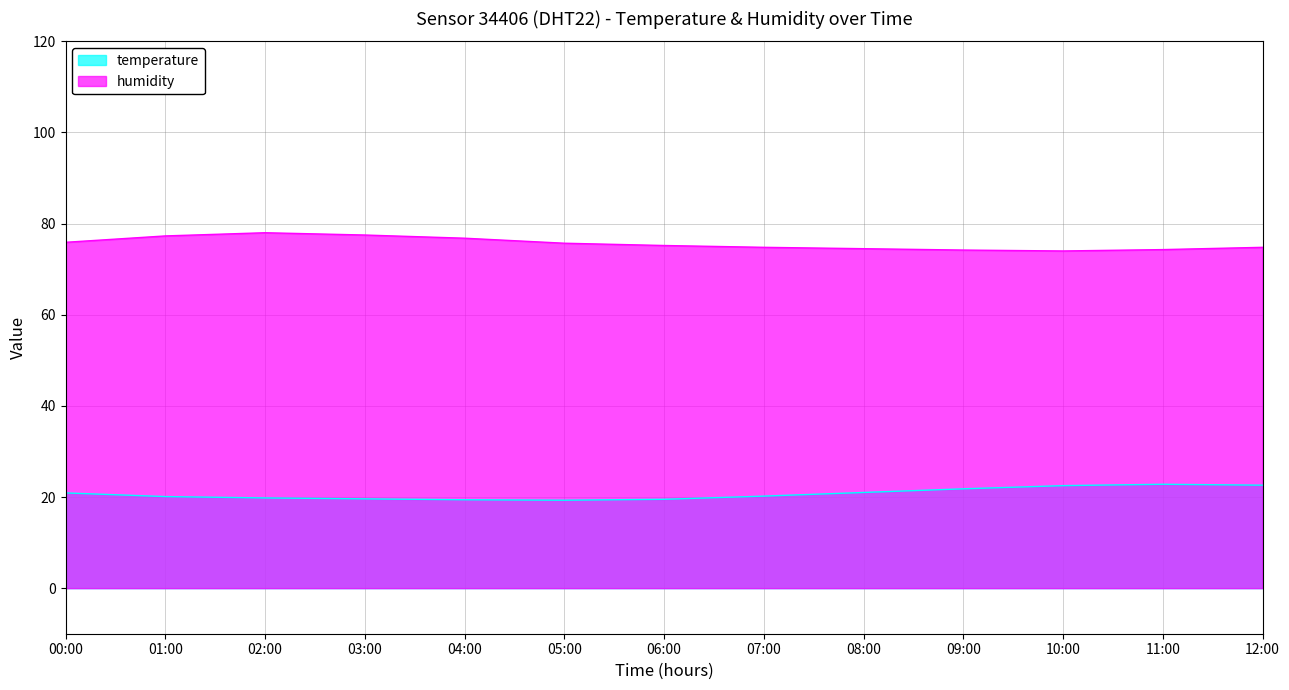

What is the difference between the temperature values at 04:00 and 08:00?

1.6